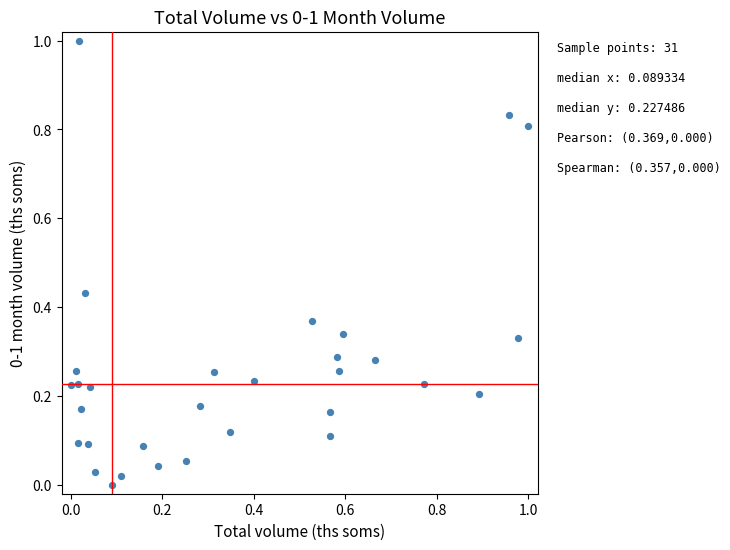

What is the range of Y values (max minus min)?

1.0